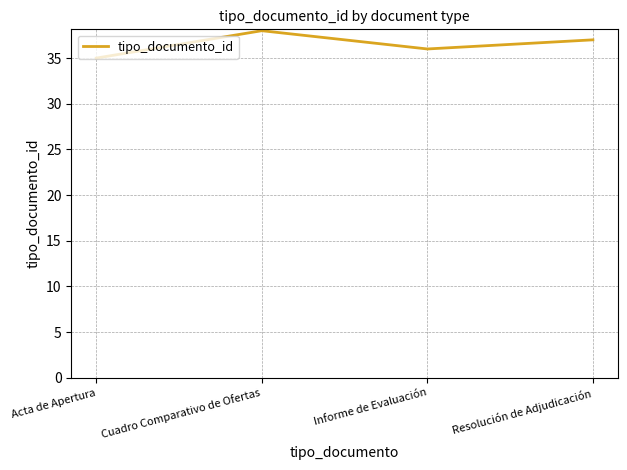

Count the values in the range 36 to 38.

3